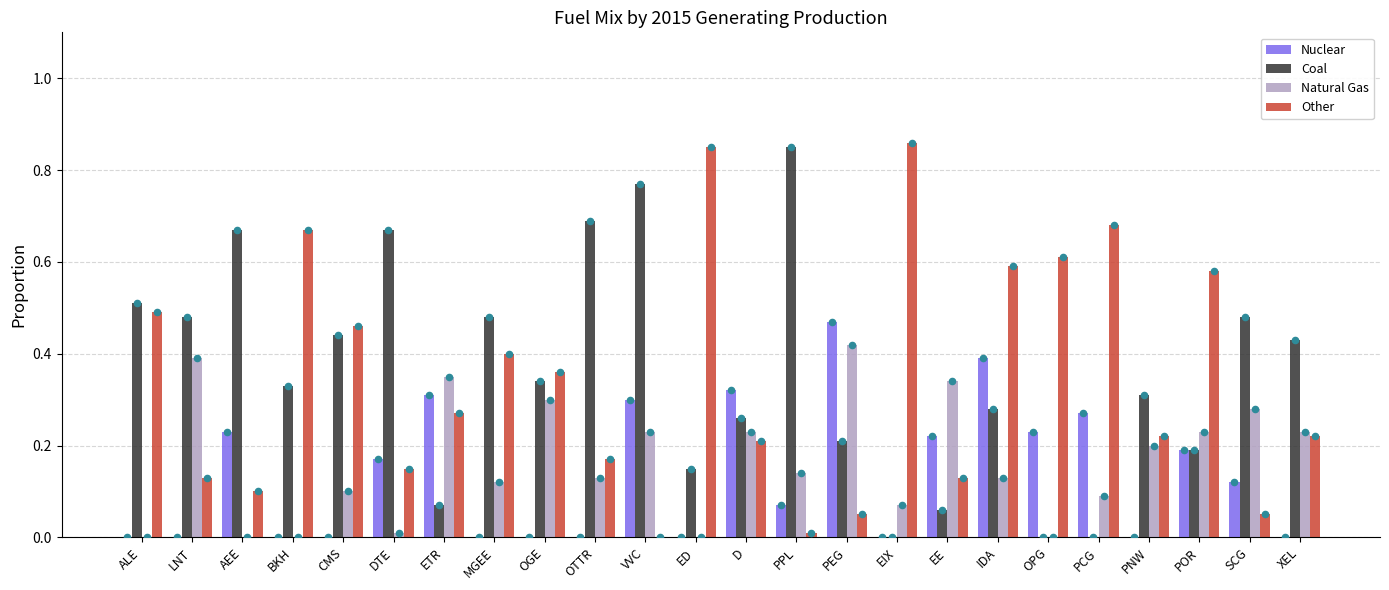

What is the total value across all series at SCG?

0.9